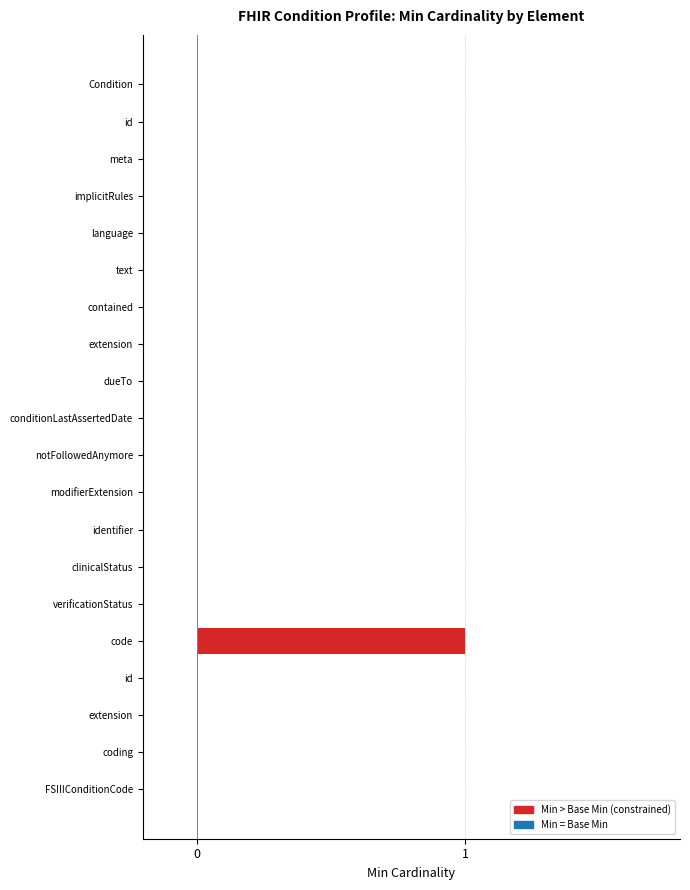

Rank the categories by value from highest to lowest.

code, Condition, id, meta, implicitRules, language, text, contained, extension, dueTo, conditionLastAssertedDate, notFollowedAnymore, modifierExtension, identifier, clinicalStatus, verificationStatus, id, extension, coding, FSIIIConditionCode